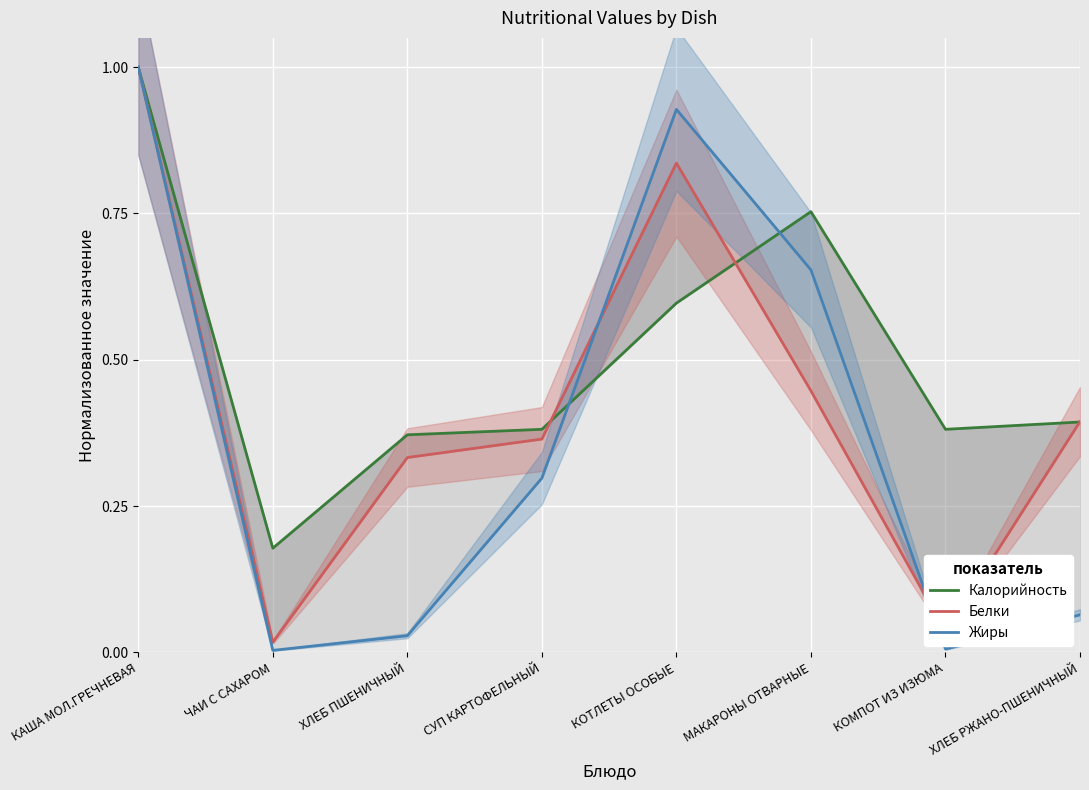

How many times do Белки and Калорийность cross each other?

3